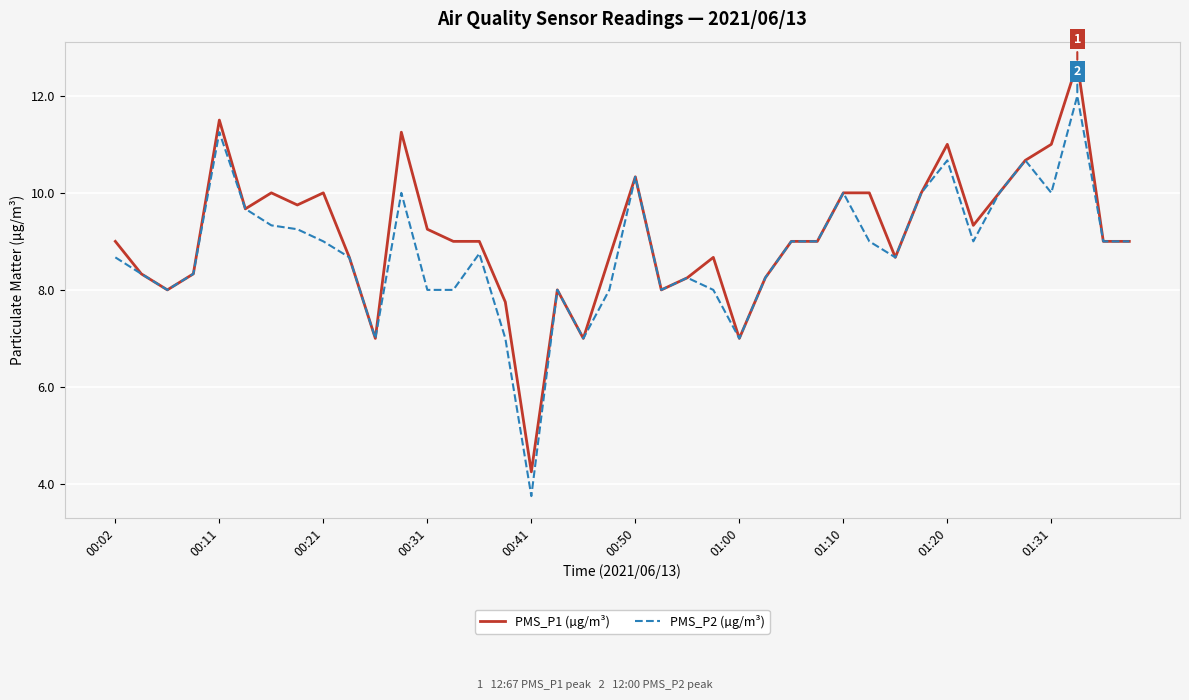

What are all the series names shown in the legend?

PMS_P1 (µg/m³), PMS_P2 (µg/m³)